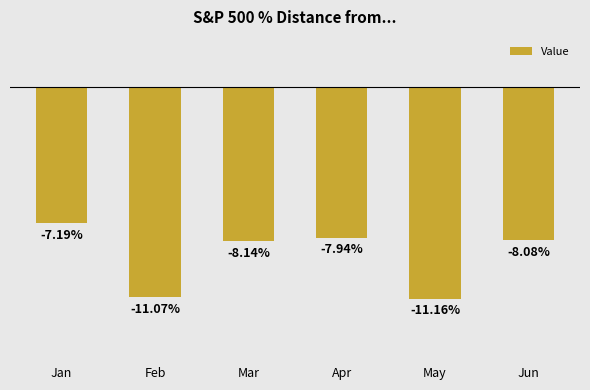

Are the bars horizontal?

No